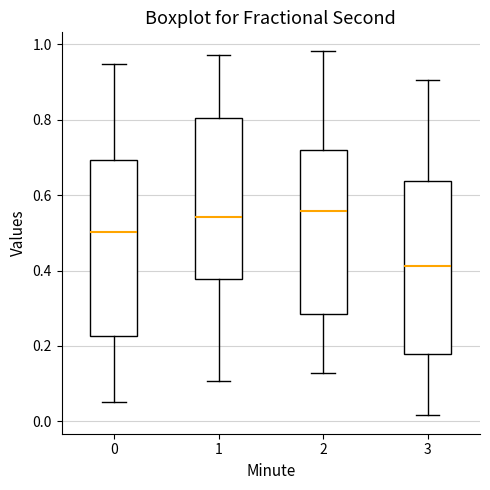

Reading left to right, read every box against the y-axis: the position of its median line, the range the box covers, and the ends of its whiskers. The values are not printed on the chart, so give them approximately, as read against the axis.

0: median 0.50, box 0.22 to 0.70, whiskers 0.06 to 0.94
1: median 0.54, box 0.38 to 0.80, whiskers 0.10 to 0.98
2: median 0.56, box 0.28 to 0.72, whiskers 0.12 to 0.98
3: median 0.42, box 0.18 to 0.64, whiskers 0.02 to 0.90